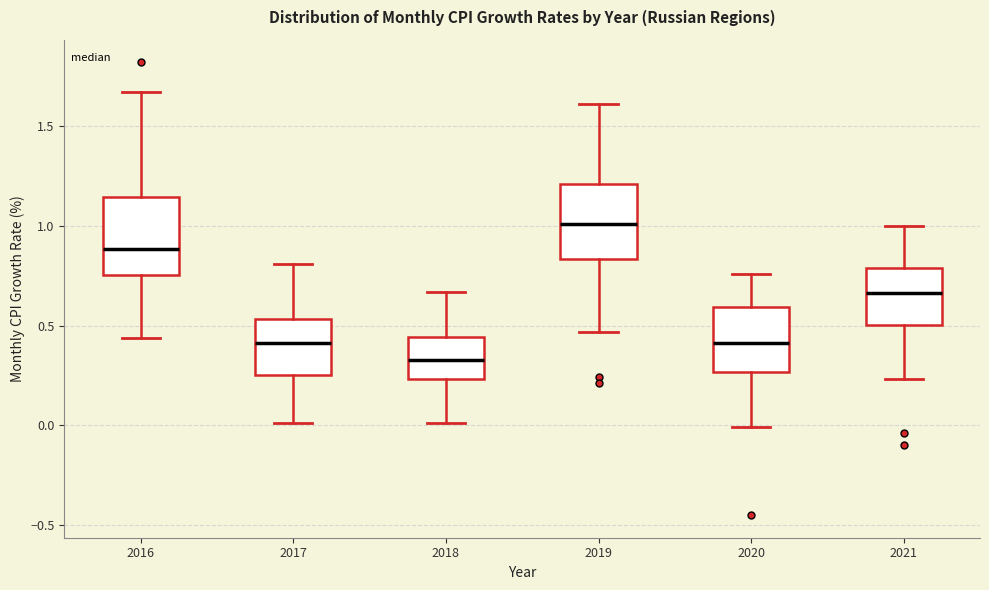

Which box has the lowest median line?

2018